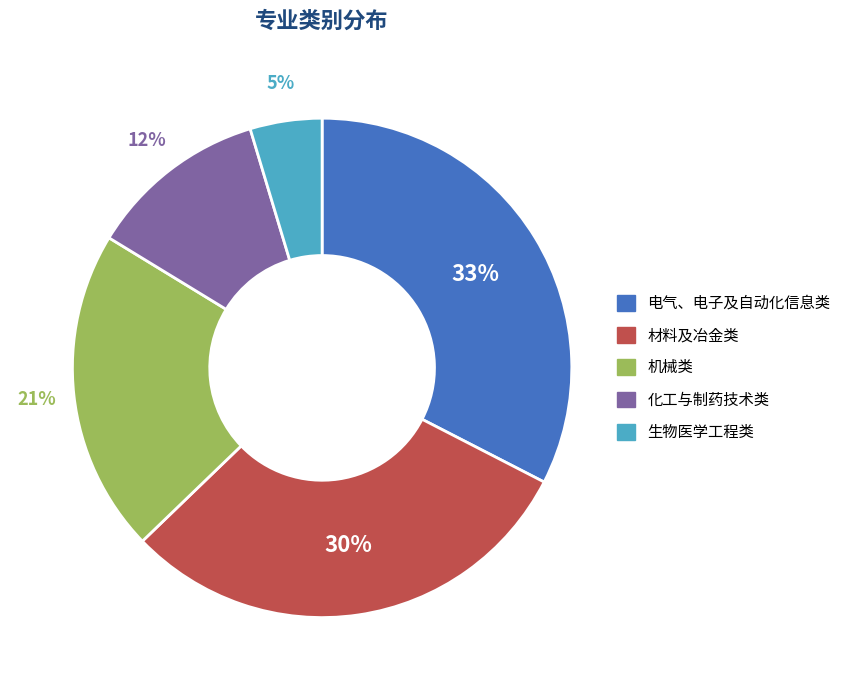

Rank the categories by value from lowest to highest.

生物医学工程类, 化工与制药技术类, 机械类, 材料及冶金类, 电气、电子及自动化信息类